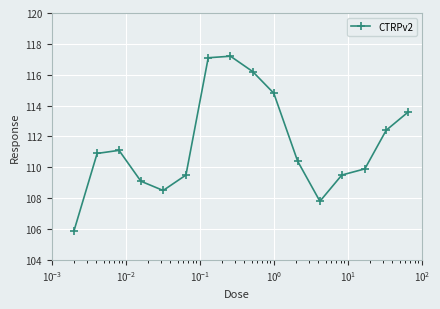

What is the minimum value shown in the chart?

105.9